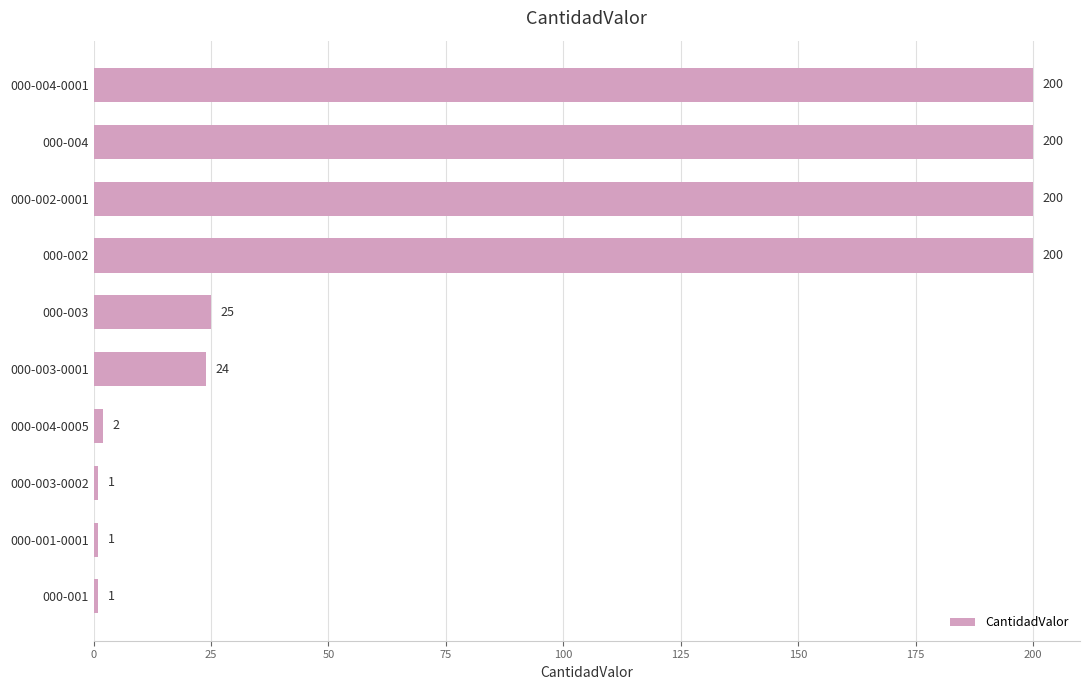

The value at 000-002-0001 is 295. True or false?

False